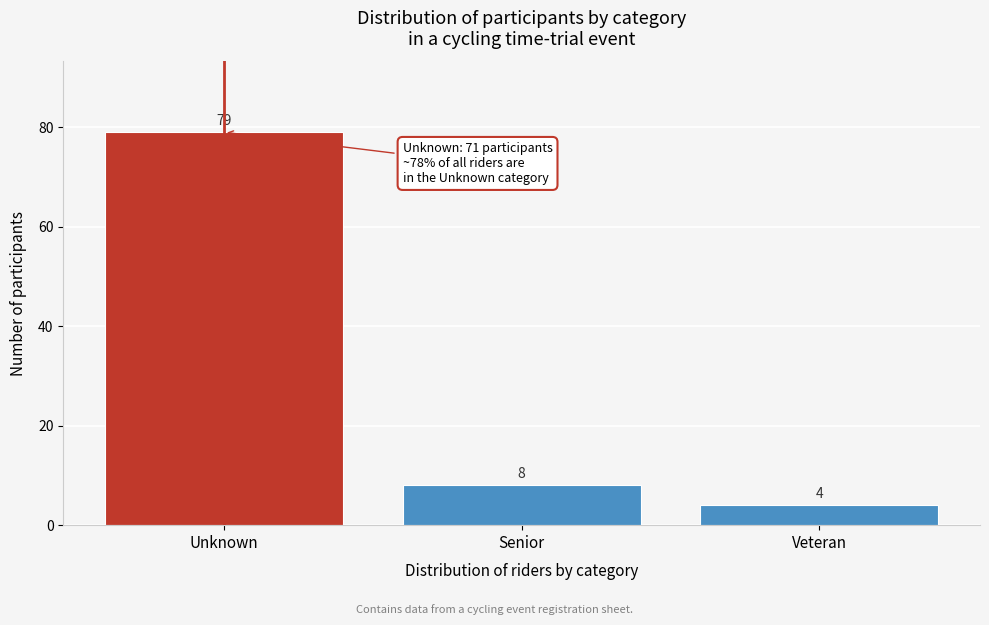

Reading left to right, transcribe all the data shown in this chart.

79	8	4